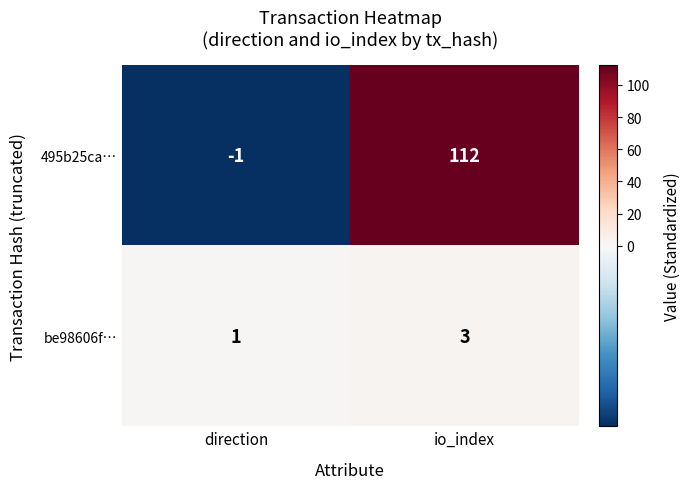

Rank the series by their maximum value, from lowest to highest.

be98606f…, 495b25ca…